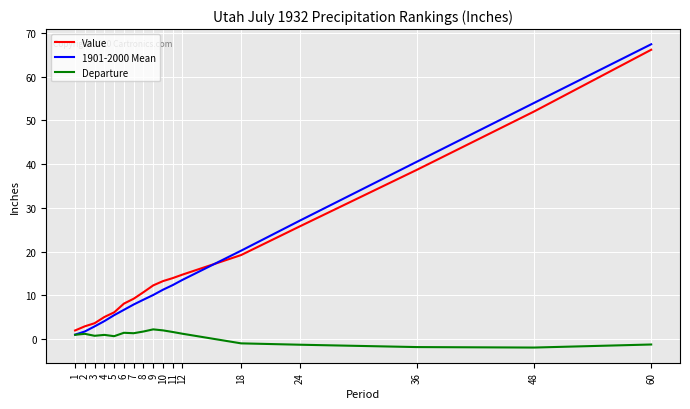

At which category is the sum across all series the highest?

60